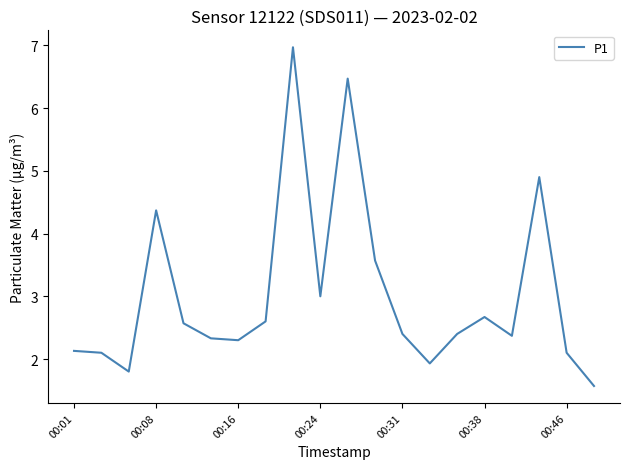

What is the minimum value shown in the chart?

1.6